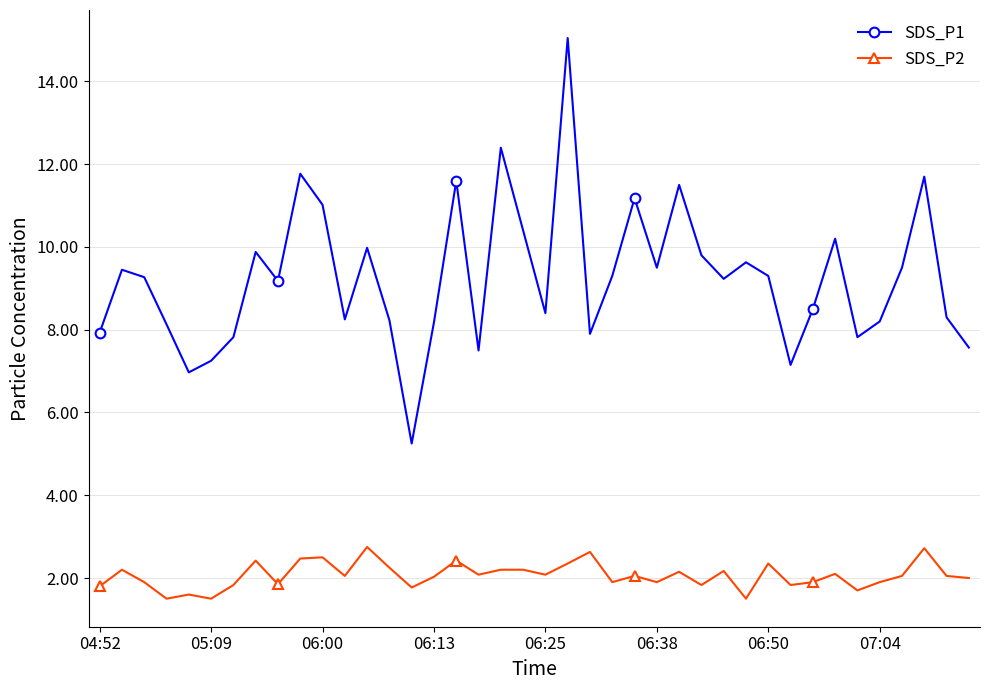

Which series has the largest total across all categories?

SDS_P1